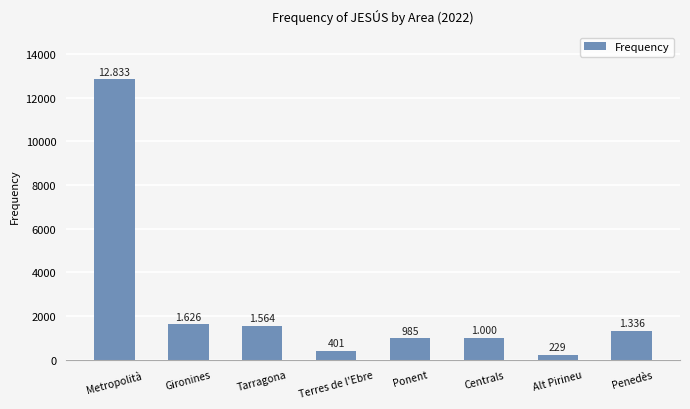

How many bars are there in total?

8